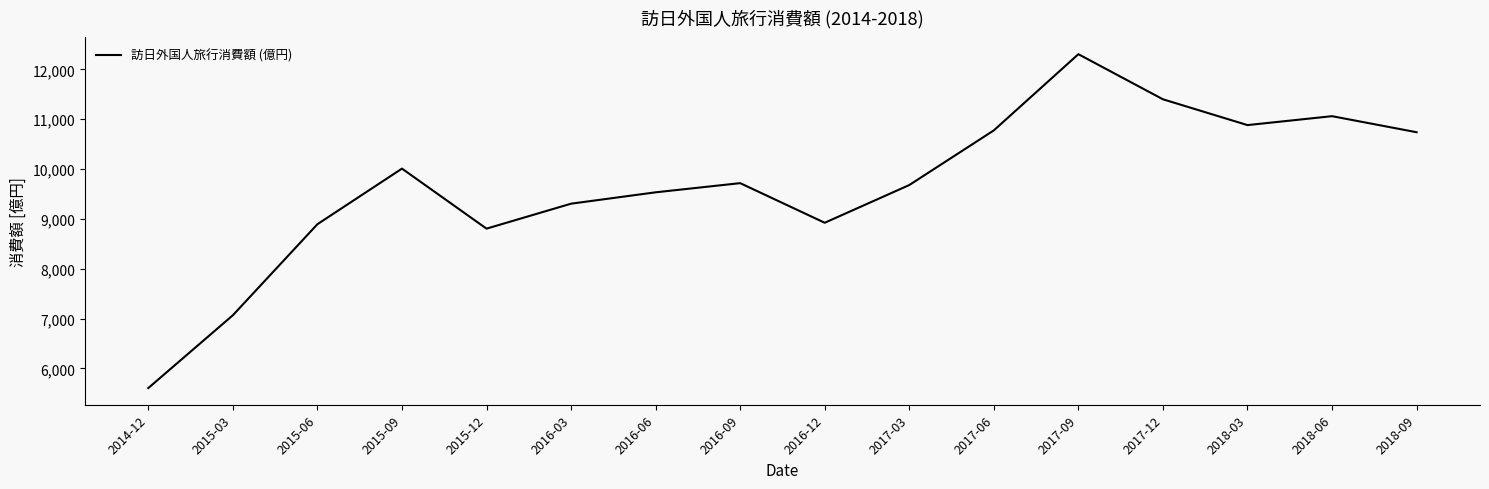

At which category does the chart reach its minimum across all series?

2014-12